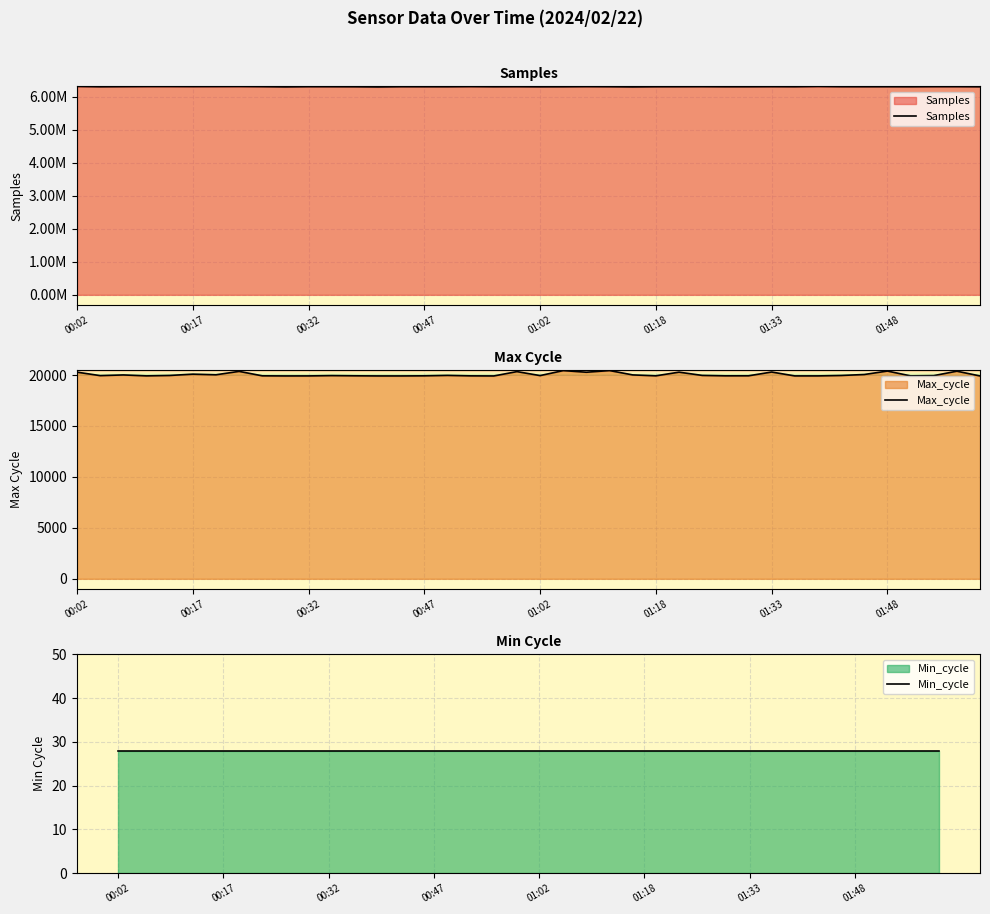

What are all the series names shown in the legend?

Samples, Max_cycle, Min_cycle